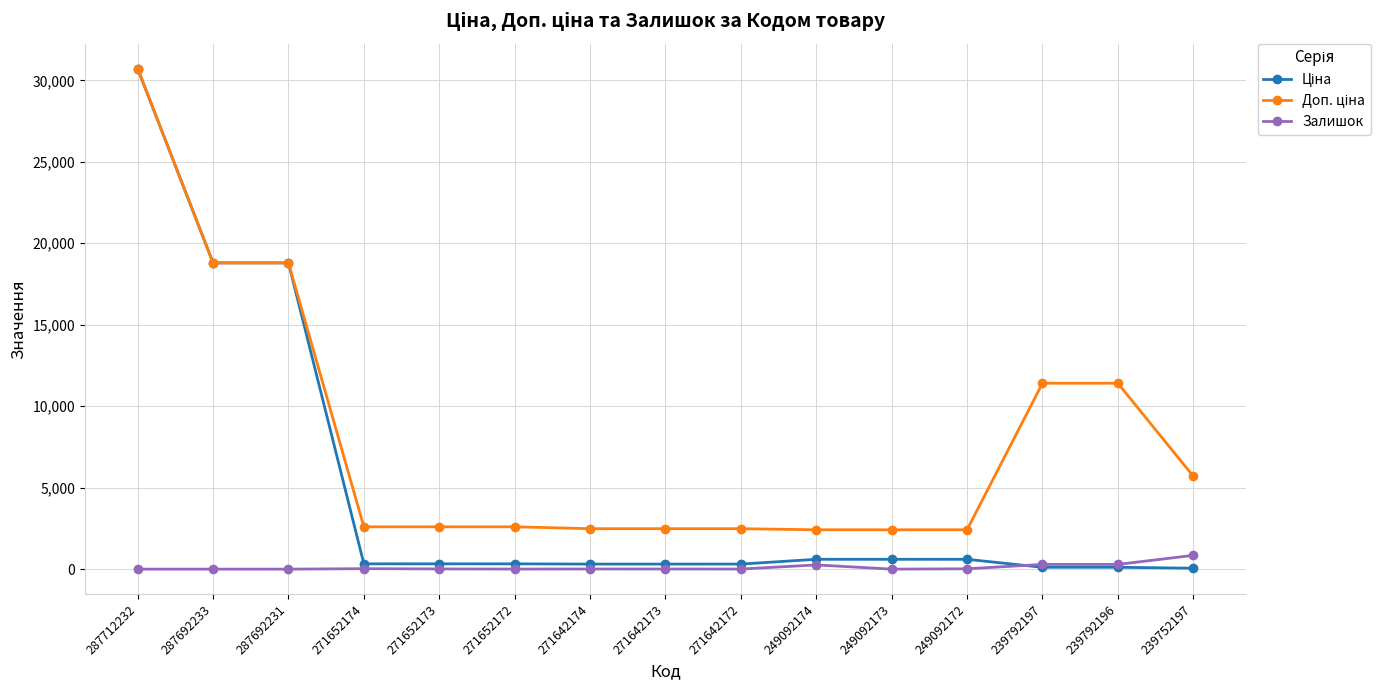

At how many categories does at least one series exceed 15831?

3